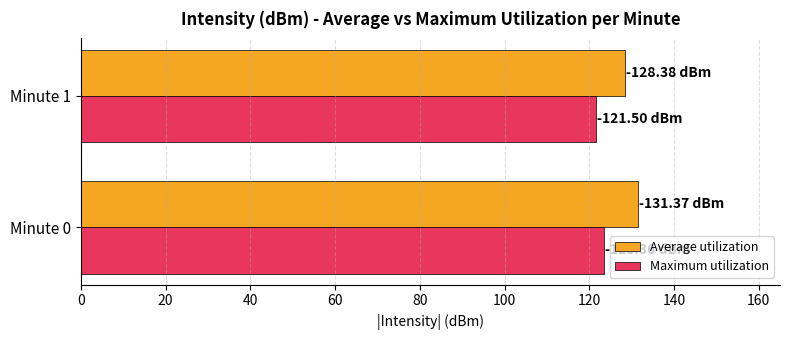

Which series has the largest total across all categories?

Average utilization